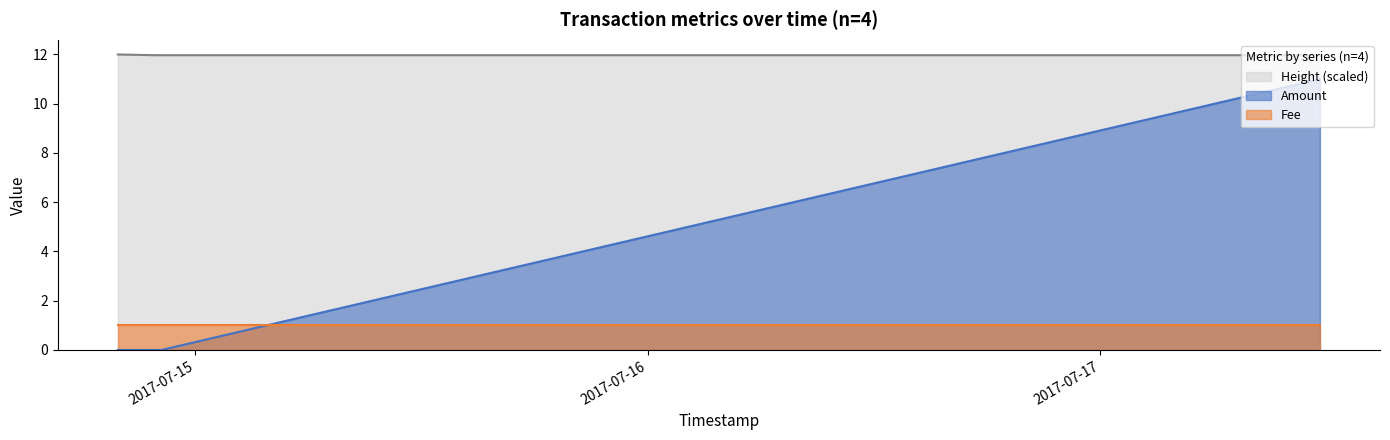

True or false: Height_scaled and Amount intersect in this chart.

False